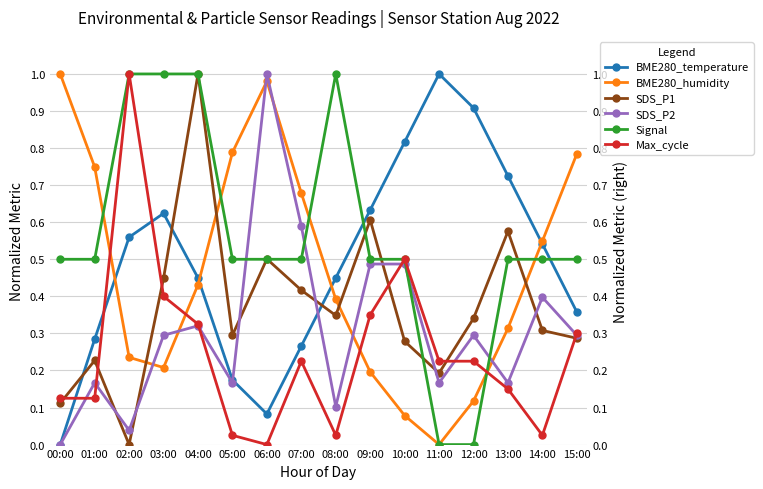

At which label is SDS_P1 closest to 0?

02:00